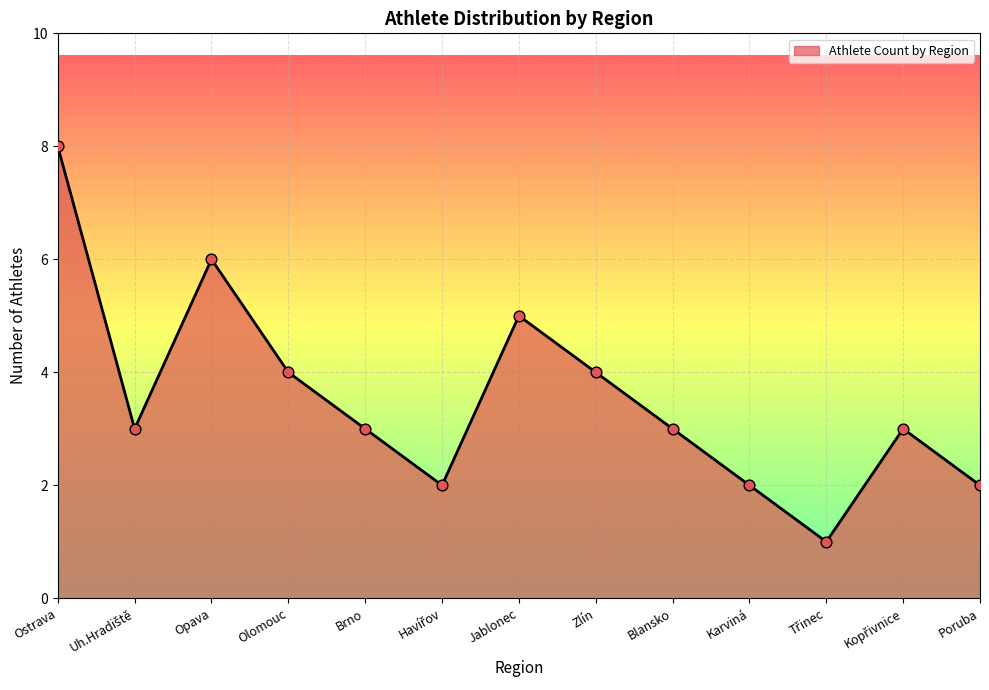

What is the change in value from Brno to Zlín?

+1